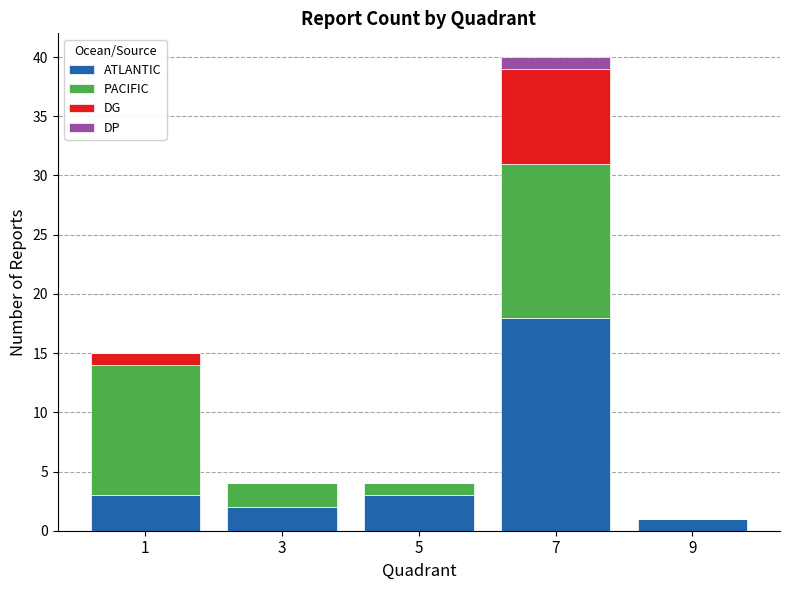

How many categories are shown in the chart?

5